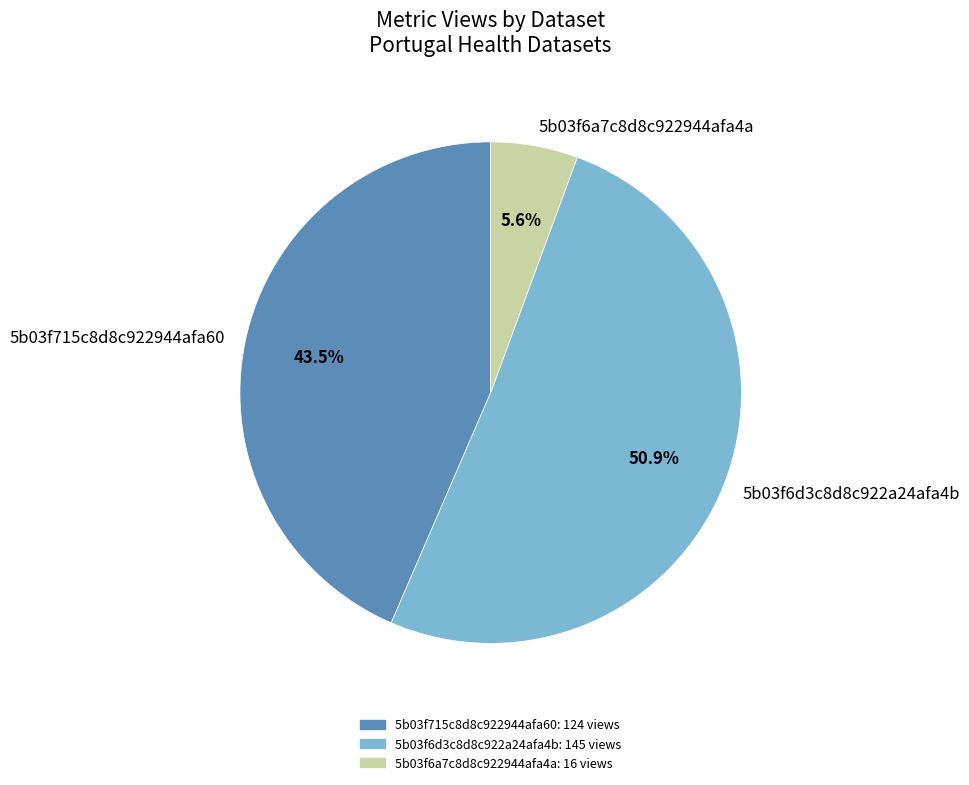

Is the sum of 5b03f715c8d8c922944afa60 and 5b03f6d3c8d8c922a24afa4b greater than half?

Yes